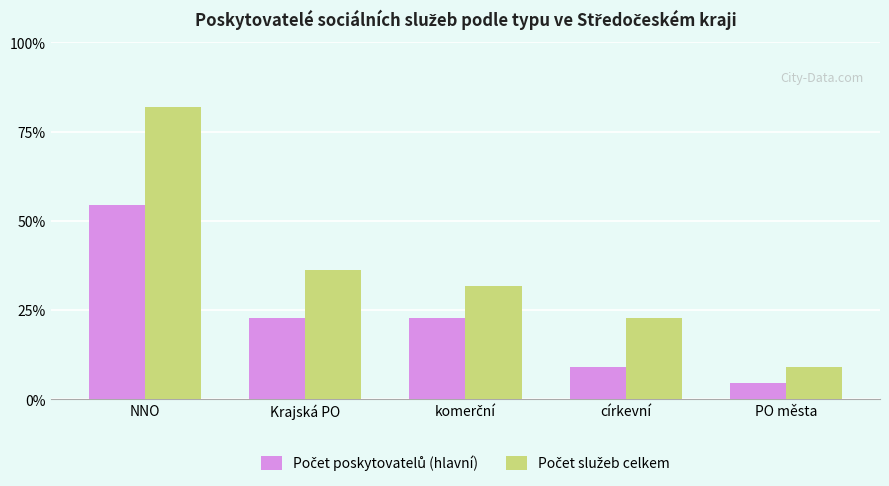

Are the bars horizontal?

No